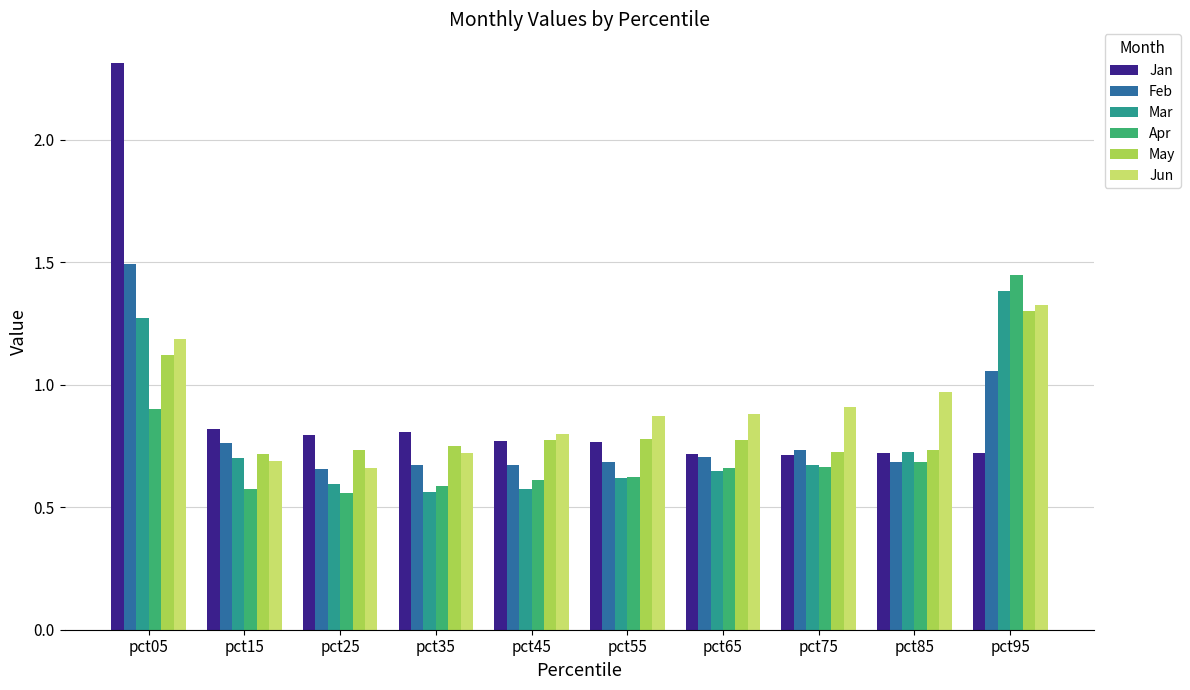

What value does the Feb series have at pct05?

1.5